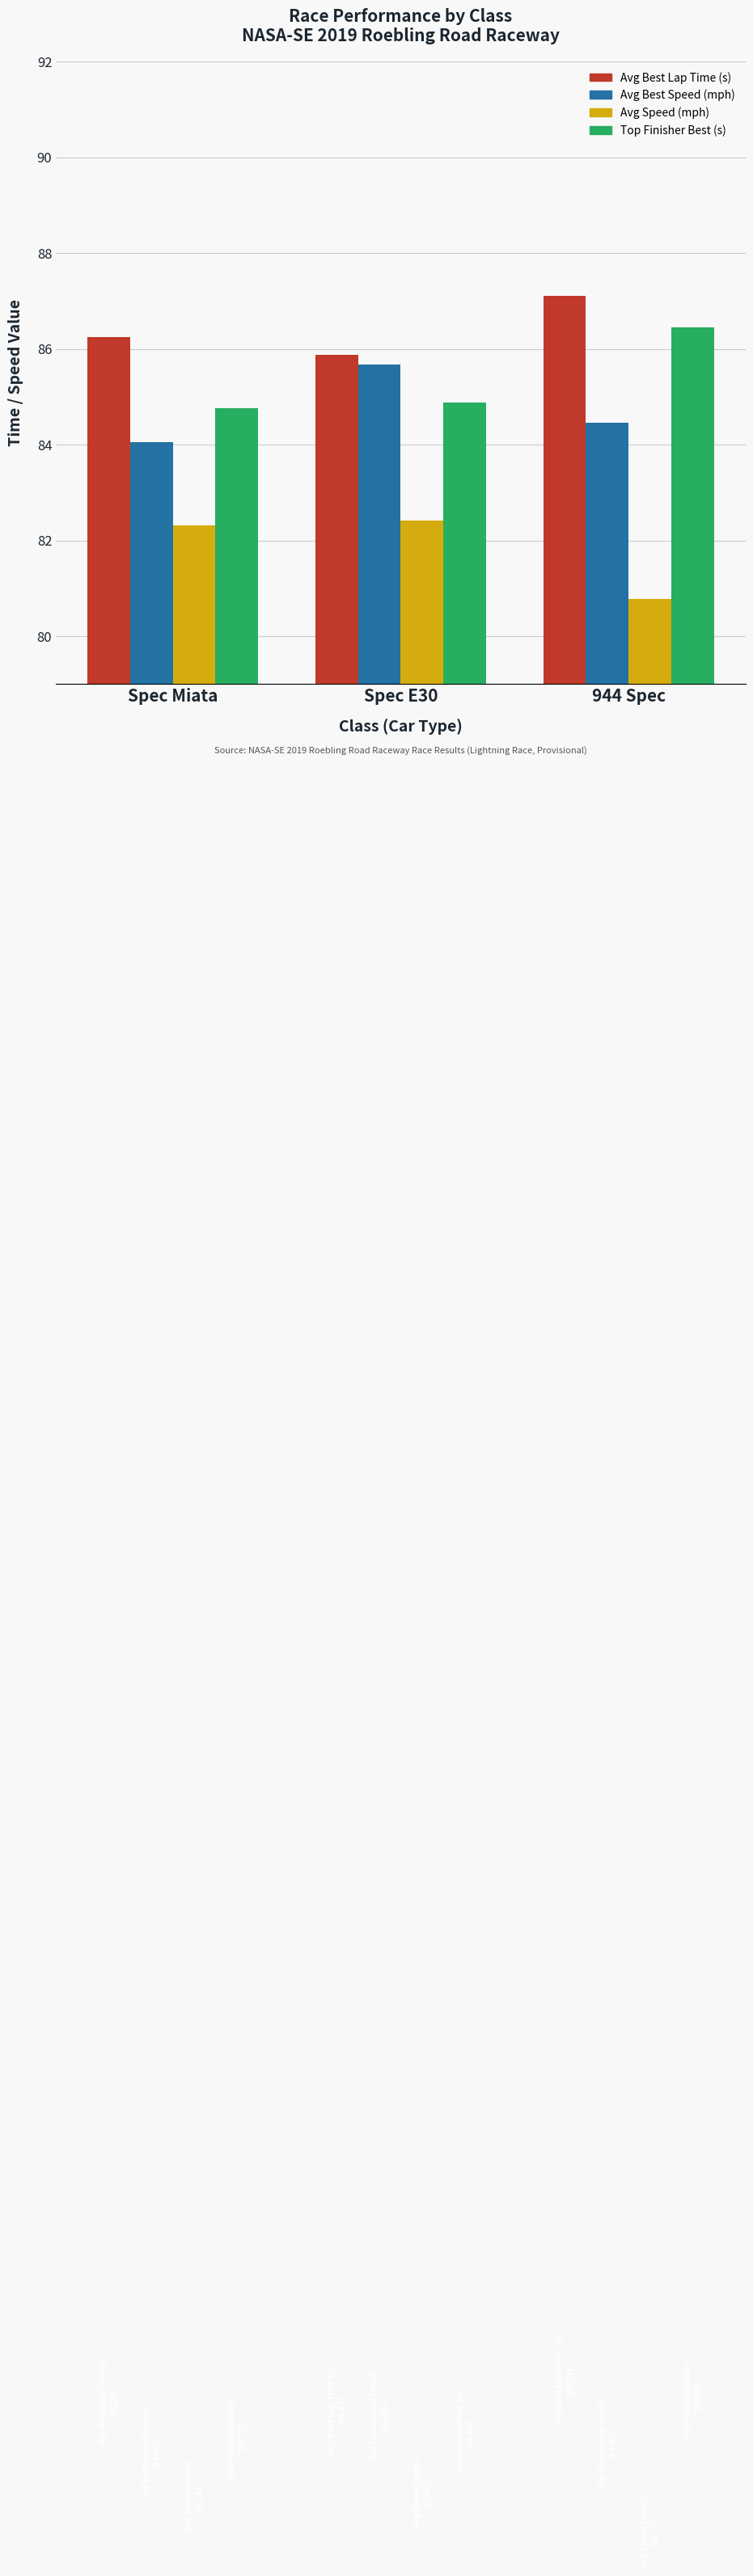

At which category does the chart reach its minimum across all series?

944 Spec